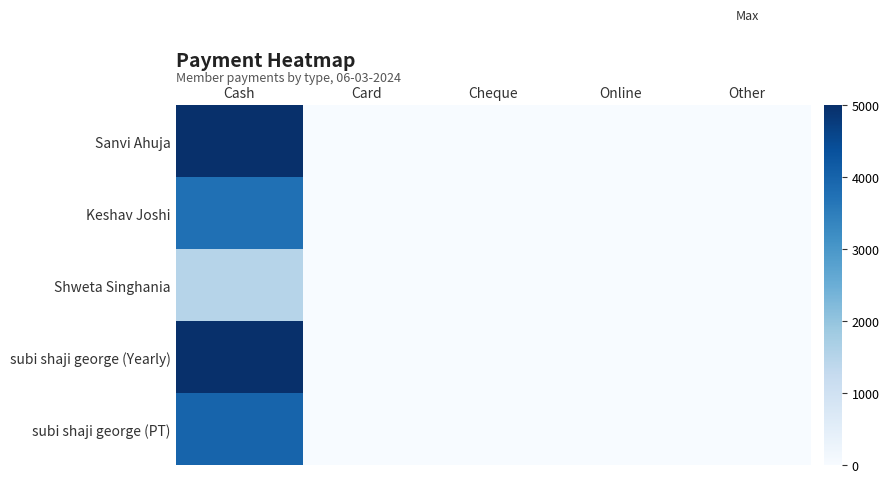

Reading right to left, transcribe all the data shown in this chart.

Sanvi Ahuja: Other=0	Online=0	Cheque=0	Card=0	Cash=5000
Keshav Joshi: Other=0	Online=0	Cheque=0	Card=0	Cash=3750
Shweta Singhania: Other=0	Online=0	Cheque=0	Card=0	Cash=1500
subi shaji george (Yearly): Other=0	Online=0	Cheque=0	Card=0	Cash=5000
subi shaji george (PT): Other=0	Online=0	Cheque=0	Card=0	Cash=4000